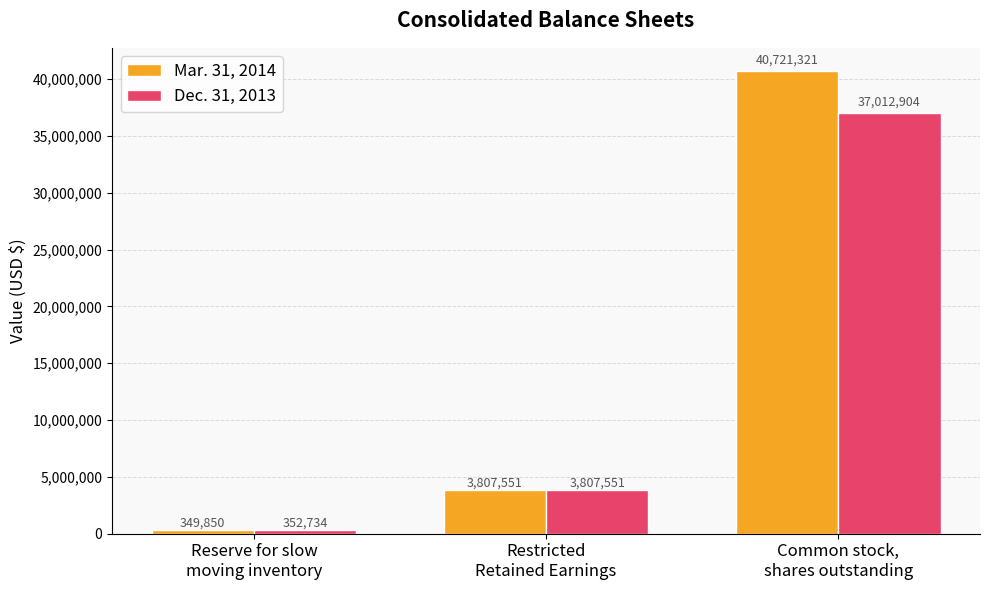

List the series in order of their peak value, lowest first.

Dec. 31, 2013, Mar. 31, 2014